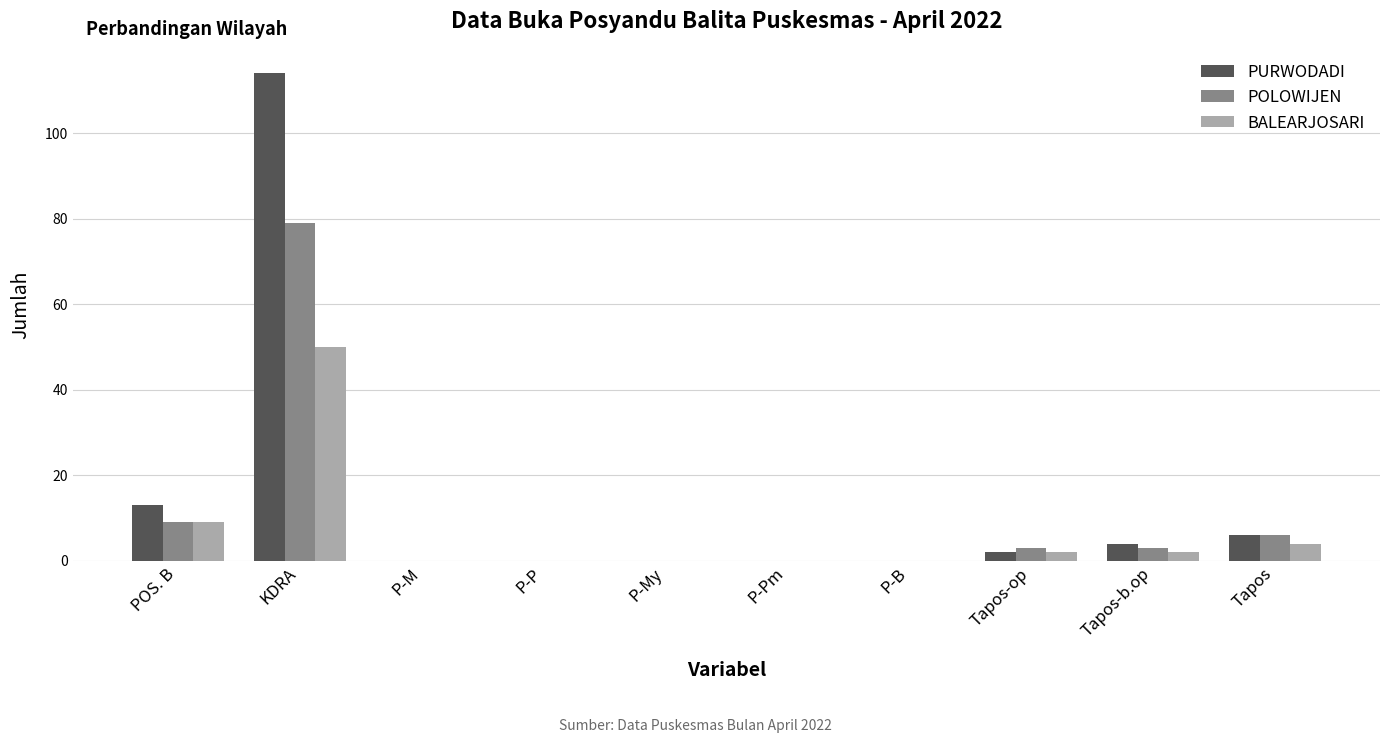

The PURWODADI series shows 6 at Tapos. True or false?

True